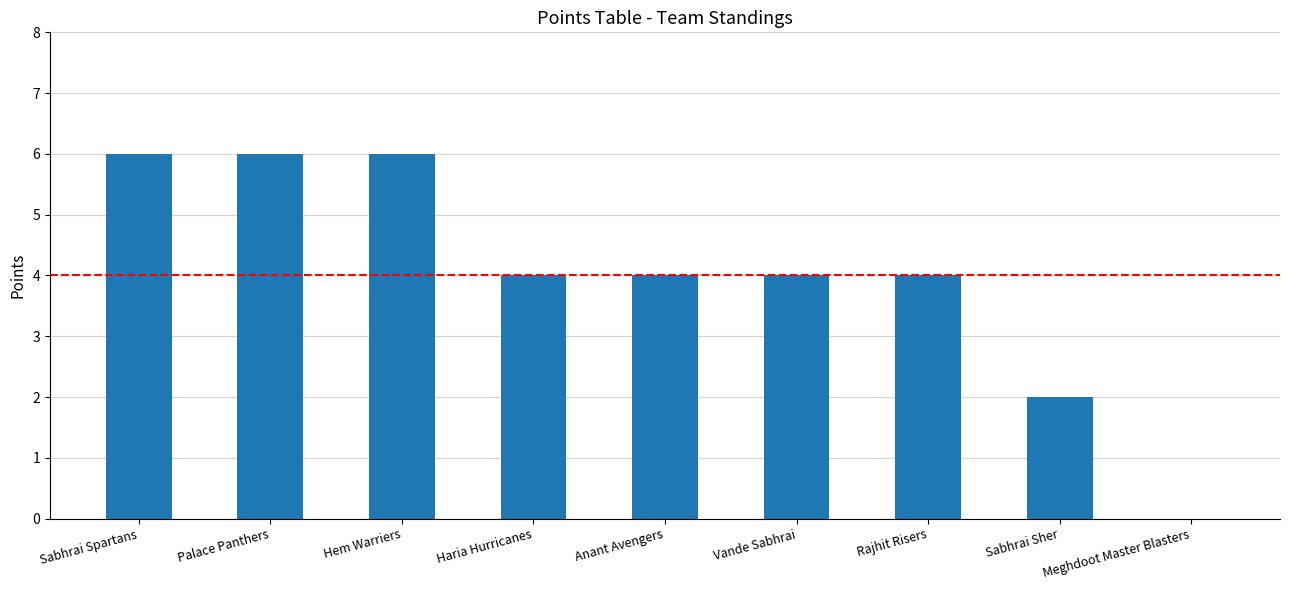

What is the maximum value shown in the chart?

6